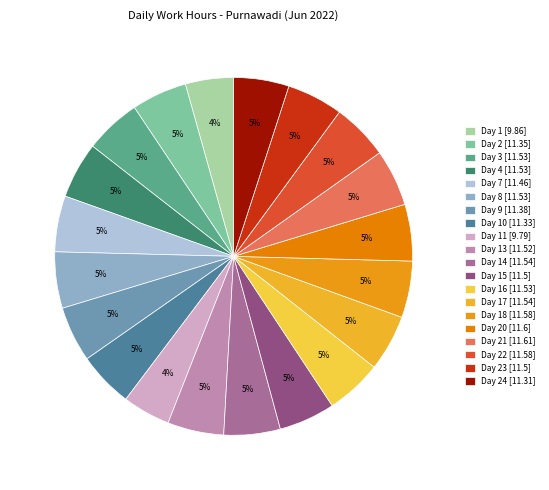

How many slices are in this pie chart?

20